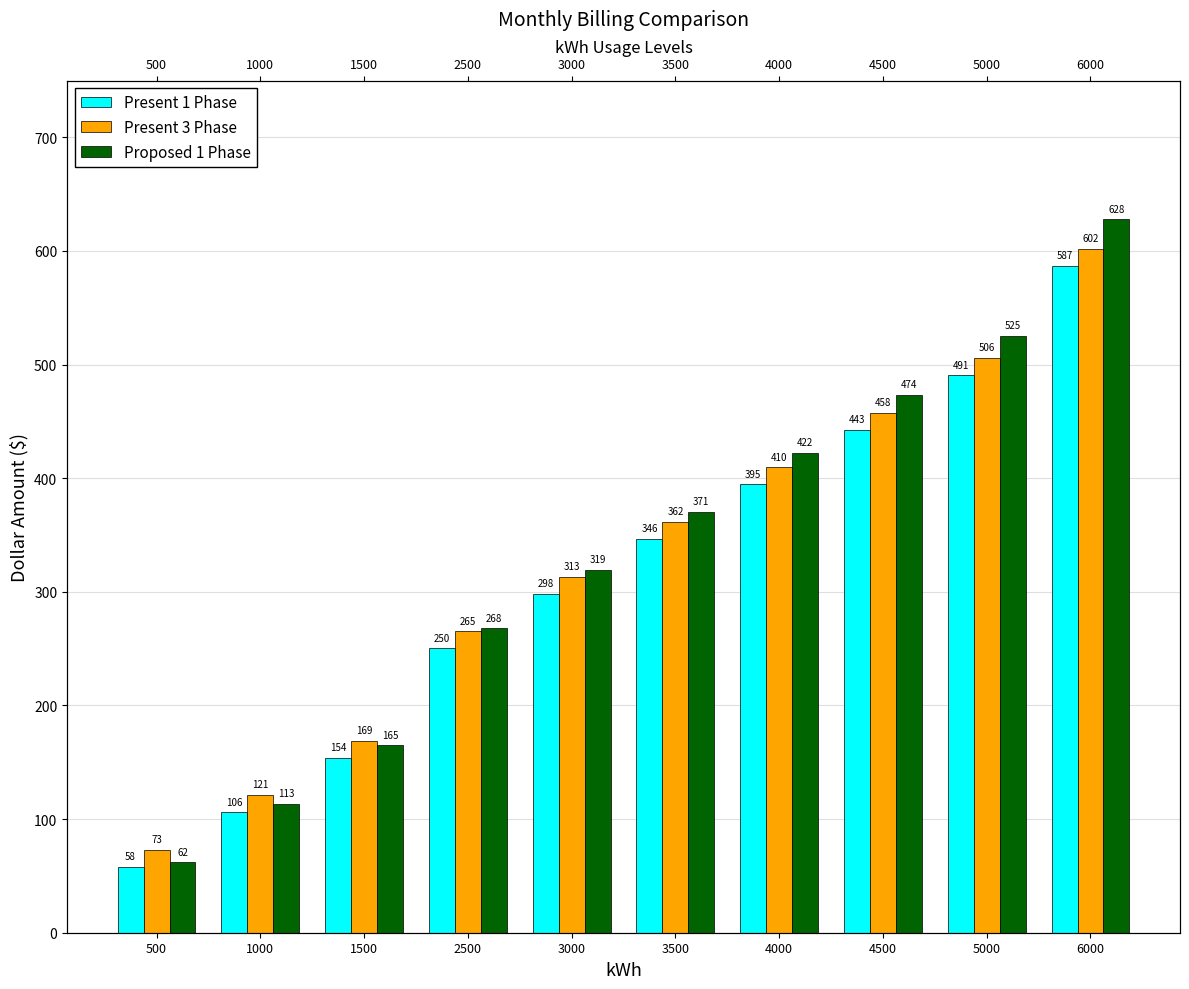

Reading right to left, extract all data points from this chart.

Present 1 Phase: 6000=586.9	5000=490.7	4500=442.6	4000=394.5	3500=346.4	3000=298.3	2500=250.2	1500=154.1	1000=106.0	500=57.9
Present 3 Phase: 6000=602.0	5000=505.8	4500=457.7	4000=409.6	3500=361.5	3000=313.4	2500=265.4	1500=169.2	1000=121.1	500=73.0
Proposed 1 Phase: 6000=628.0	5000=525.1	4500=473.6	4000=422.2	3500=370.7	3000=319.3	2500=267.8	1500=164.9	1000=113.5	500=62.0